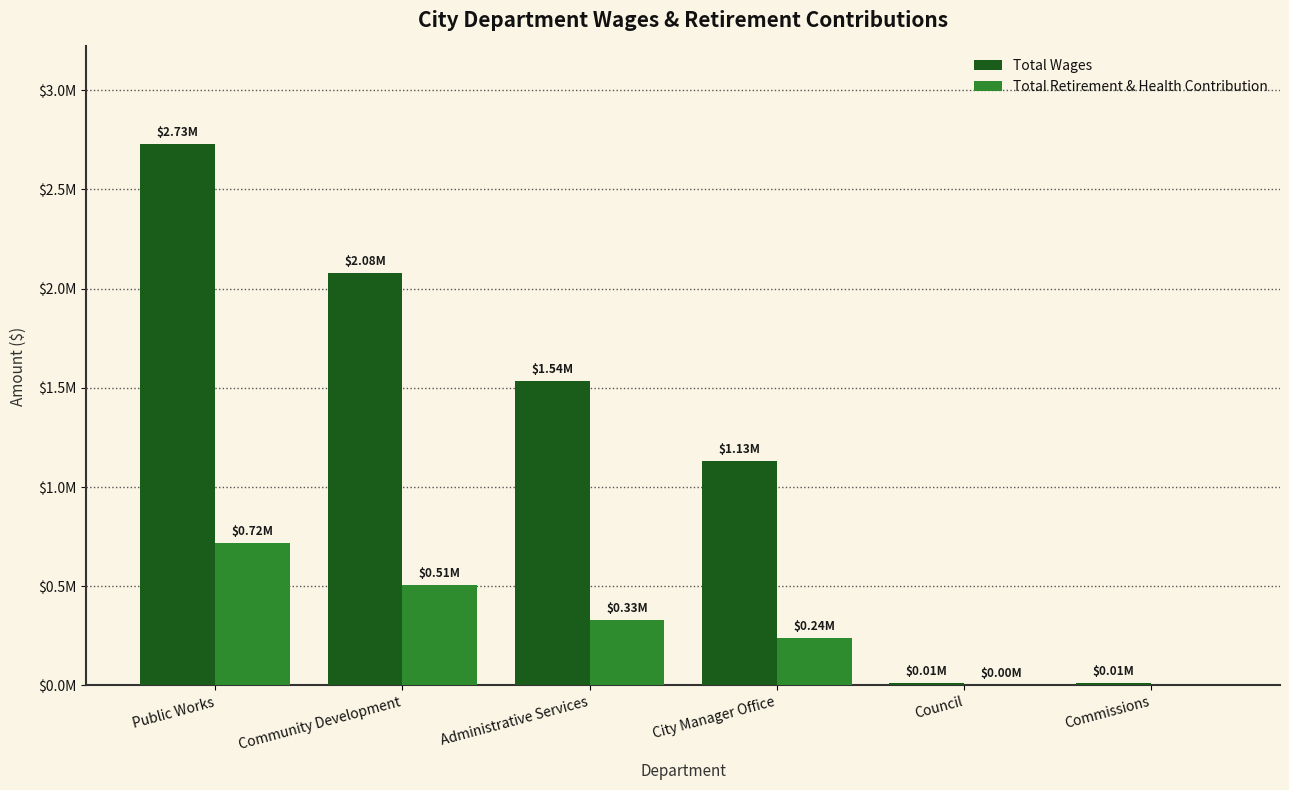

What is the sum of all Total Retirement & Health Contribution values?

1794429